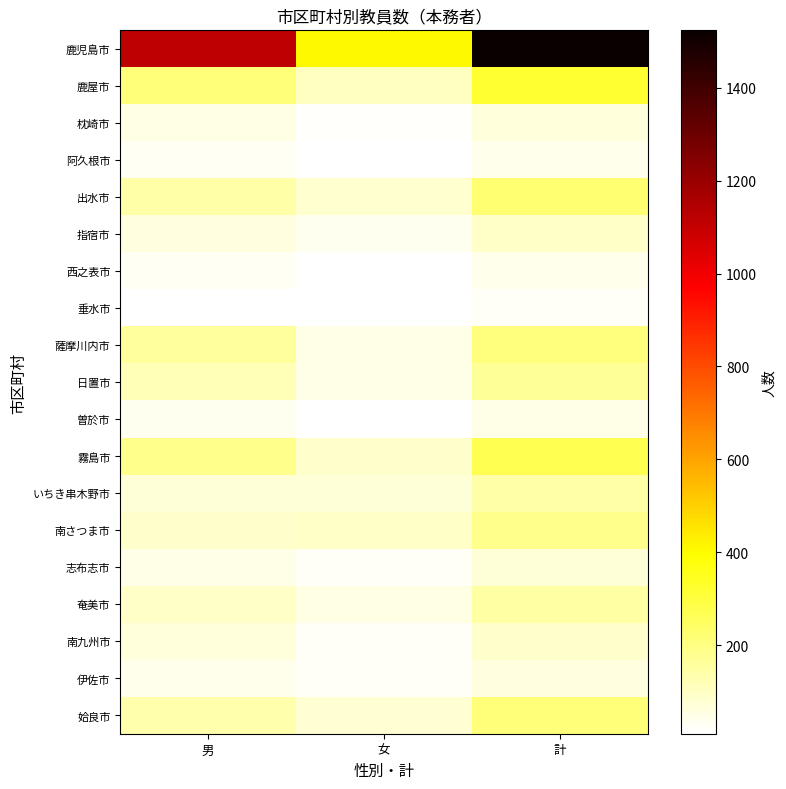

Count the number of categories in the chart.

3